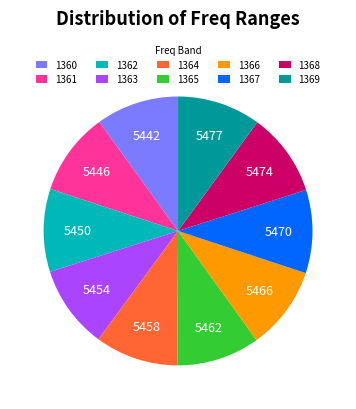

What is the ratio of the value at 1368 to the value at 1366?

1.0